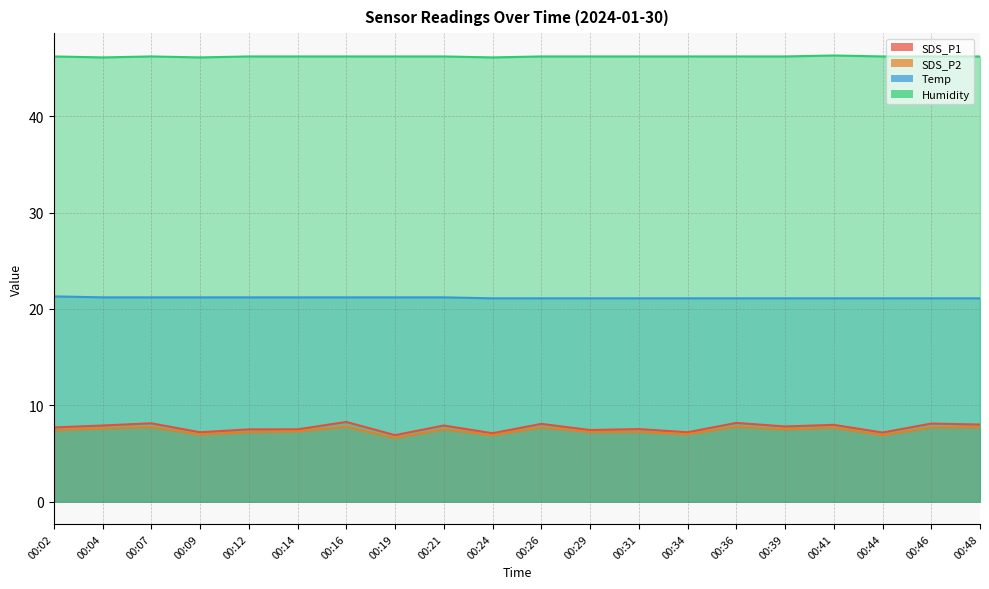

What is the sum of all Temp values?

423.0